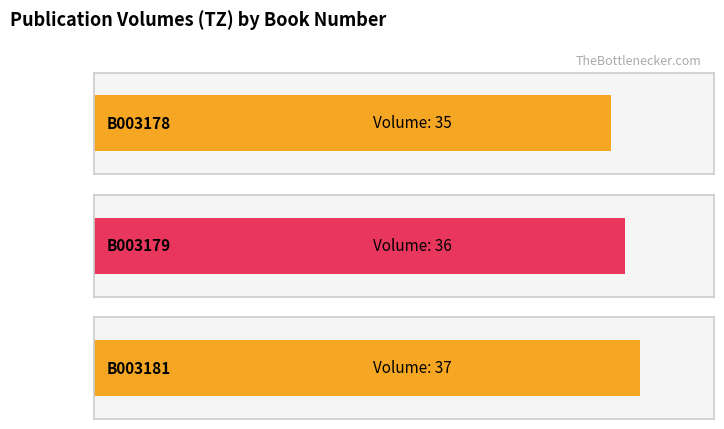

Reading right to left, transcribe all the data shown in this chart.

B003181=37	B003179=36	B003178=35